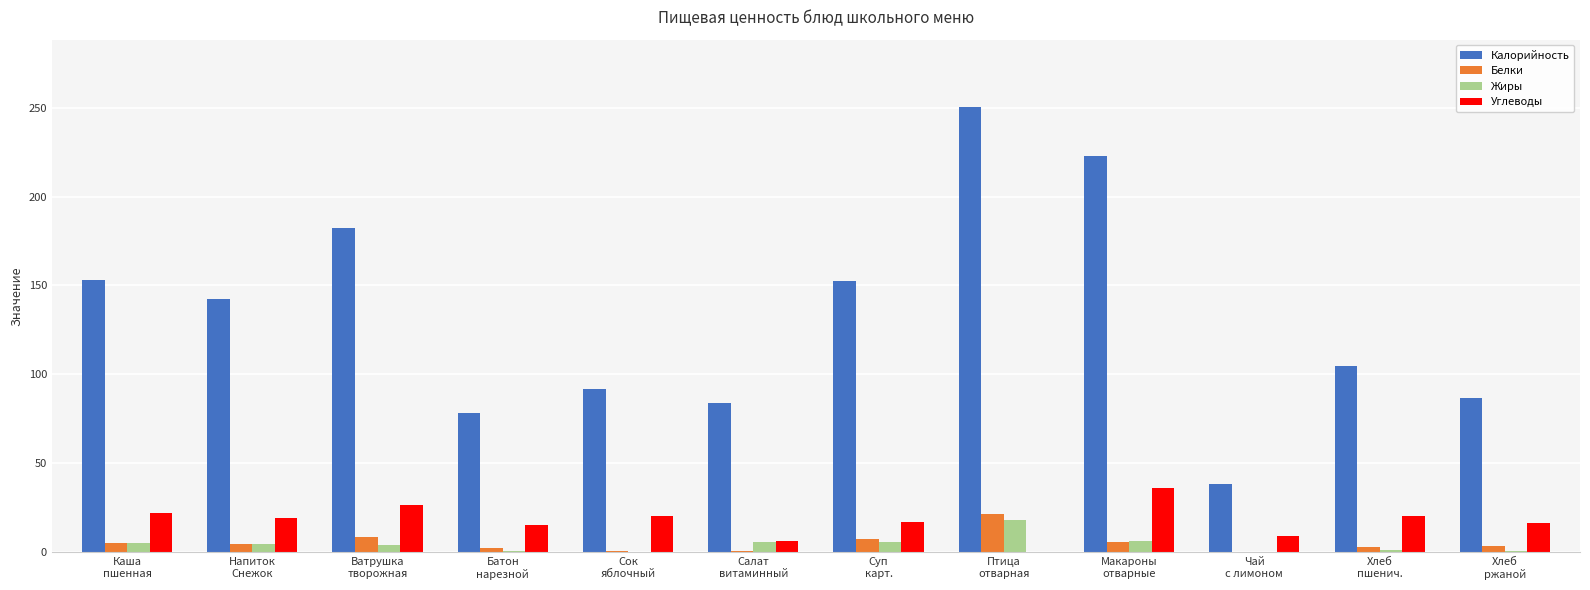

Is the value of Калорийность at Напиток
Снежок greater than the value of Жиры at Каша
пшенная?

Yes